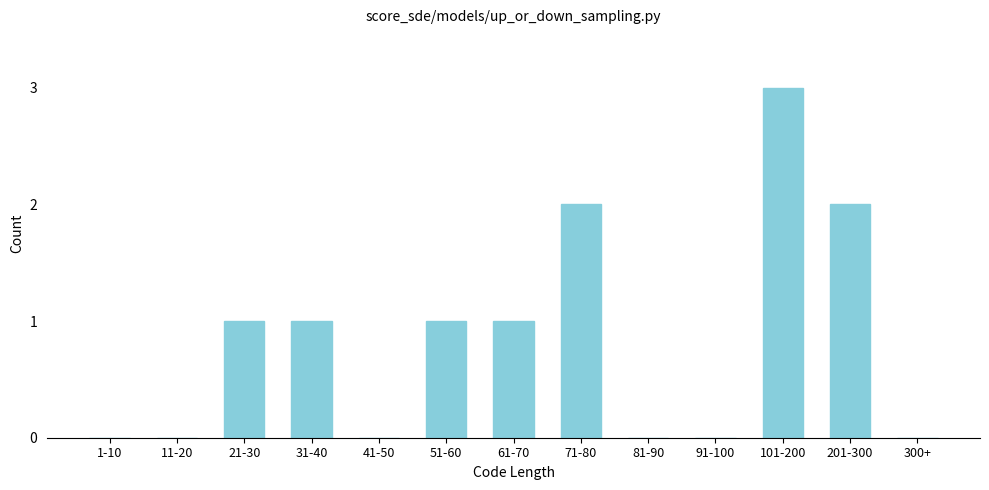

Reading left to right, list all the values displayed in this chart.

1-10=0	11-20=0	21-30=1	31-40=1	41-50=0	51-60=1	61-70=1	71-80=2	81-90=0	91-100=0	101-200=3	201-300=2	300+=0